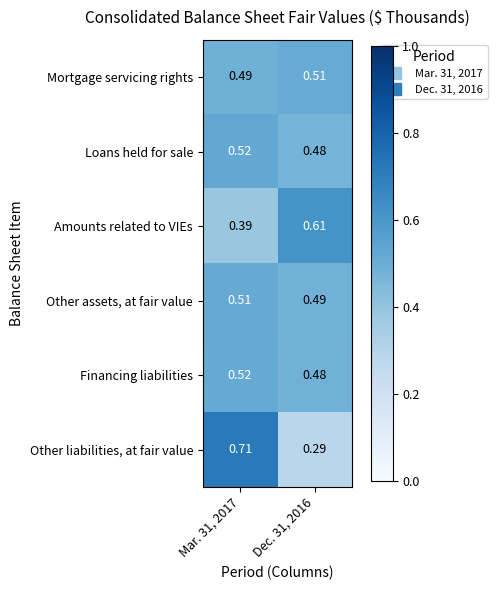

Between Mar. 31, 2017 and Dec. 31, 2016, which series saw the biggest shift?

Other liabilities, at fair value